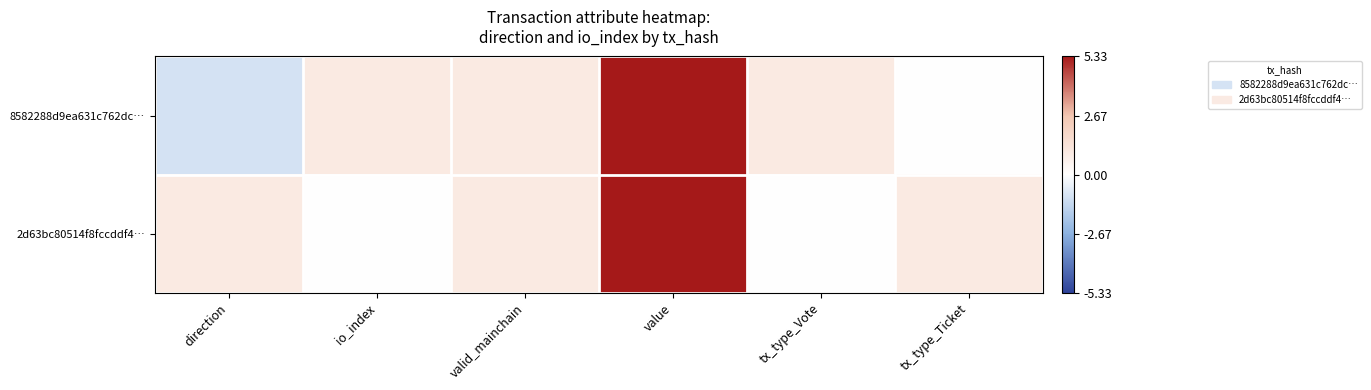

Between io_index and valid_mainchain, which is larger?

io_index